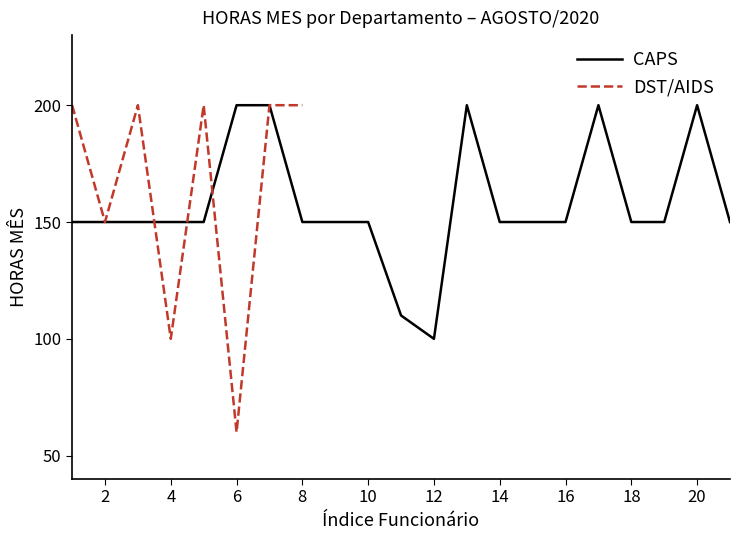

Is it true that DST/AIDS equals 32 at 4?

False